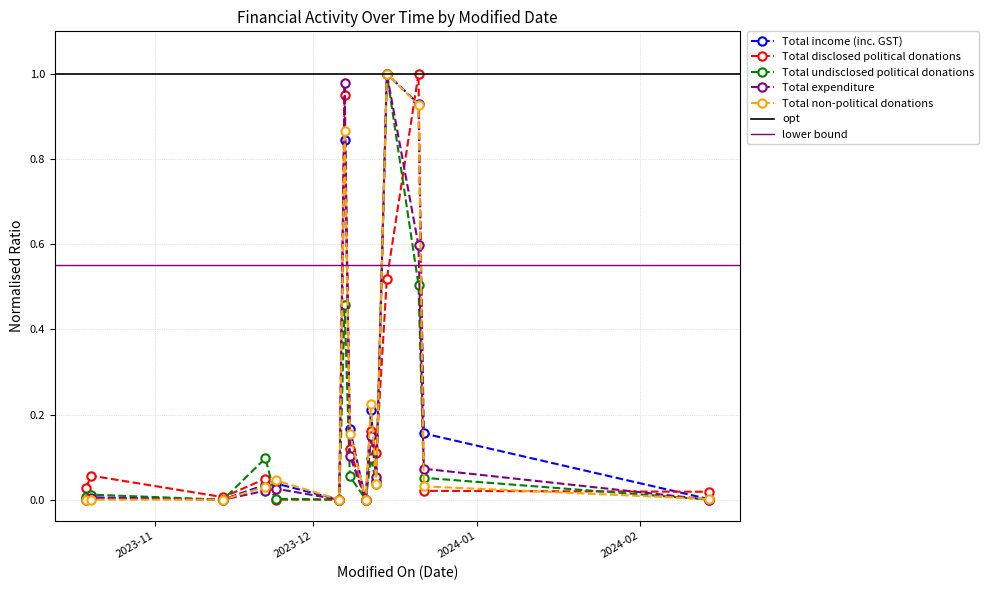

At 2023-10-20, list the series in order from largest to smallest.

Total disclosed political donations, Total undisclosed political donations, Total income (inc. GST), Total expenditure, Total non-political donations